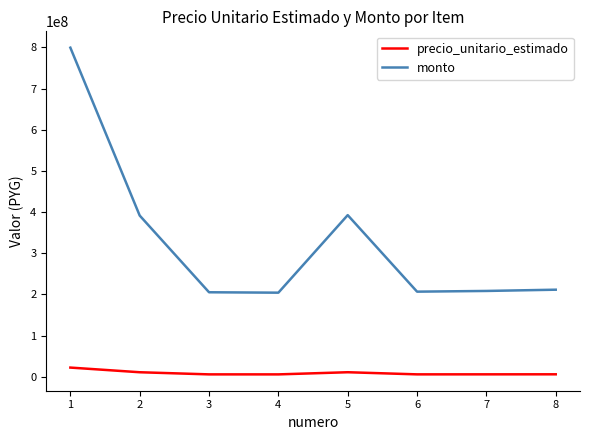

What is the sum of the precio_unitario_estimado values at 3 and 6?

11438473